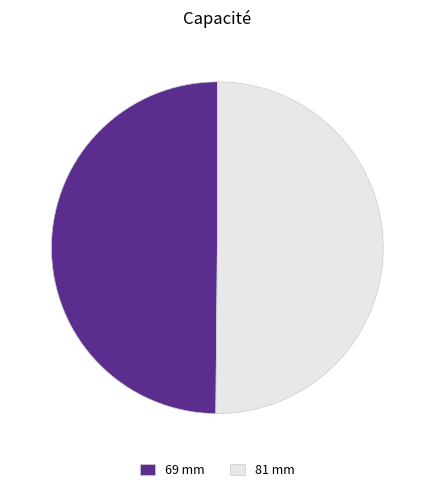

True or false: 69 mm accounts for 56% of the total.

False